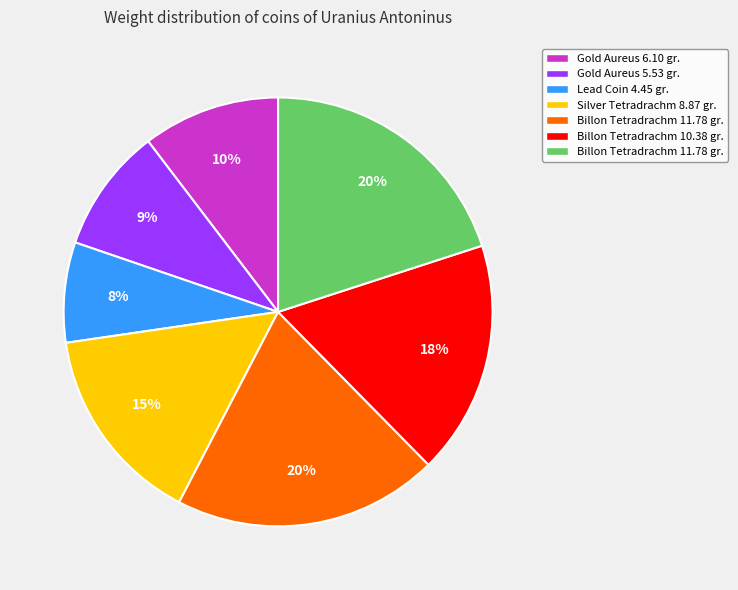

Is there a majority slice in this chart?

No